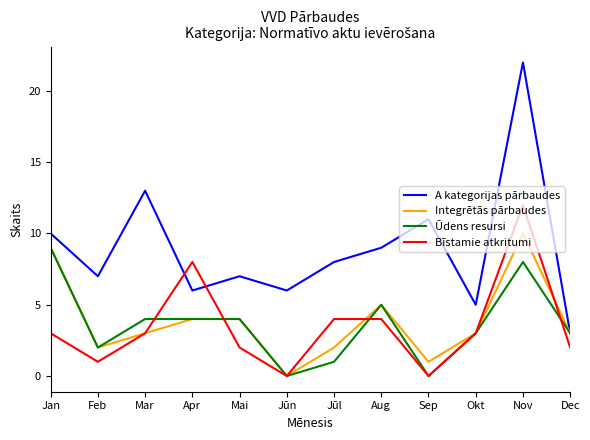

Reading right to left, what are all the values shown in this chart?

A kategorijas pārbaudes: 3	22	5	11	9	8	6	7	6	13	7	10
Integrētās pārbaudes: 3	10	3	1	5	2	0	4	4	3	2	9
Ūdens resursi: 3	8	3	0	5	1	0	4	4	4	2	9
Bīstamie atkritumi: 2	12	3	0	4	4	0	2	8	3	1	3